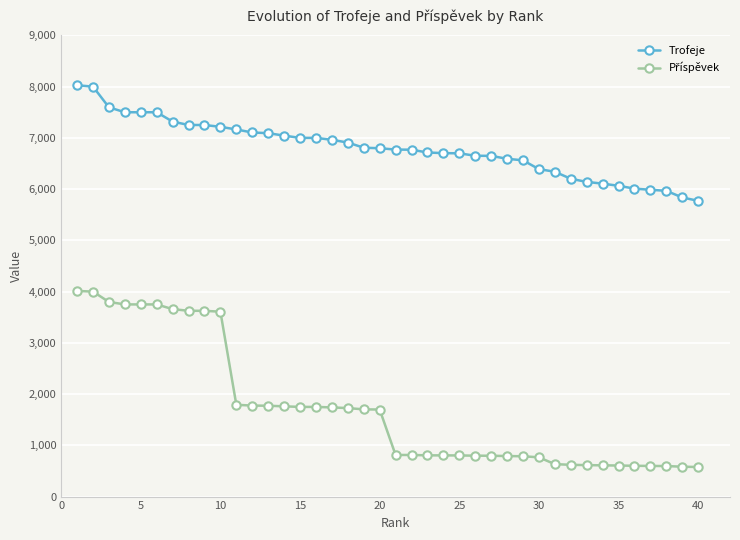

Which series has the largest total across all categories?

Trofeje